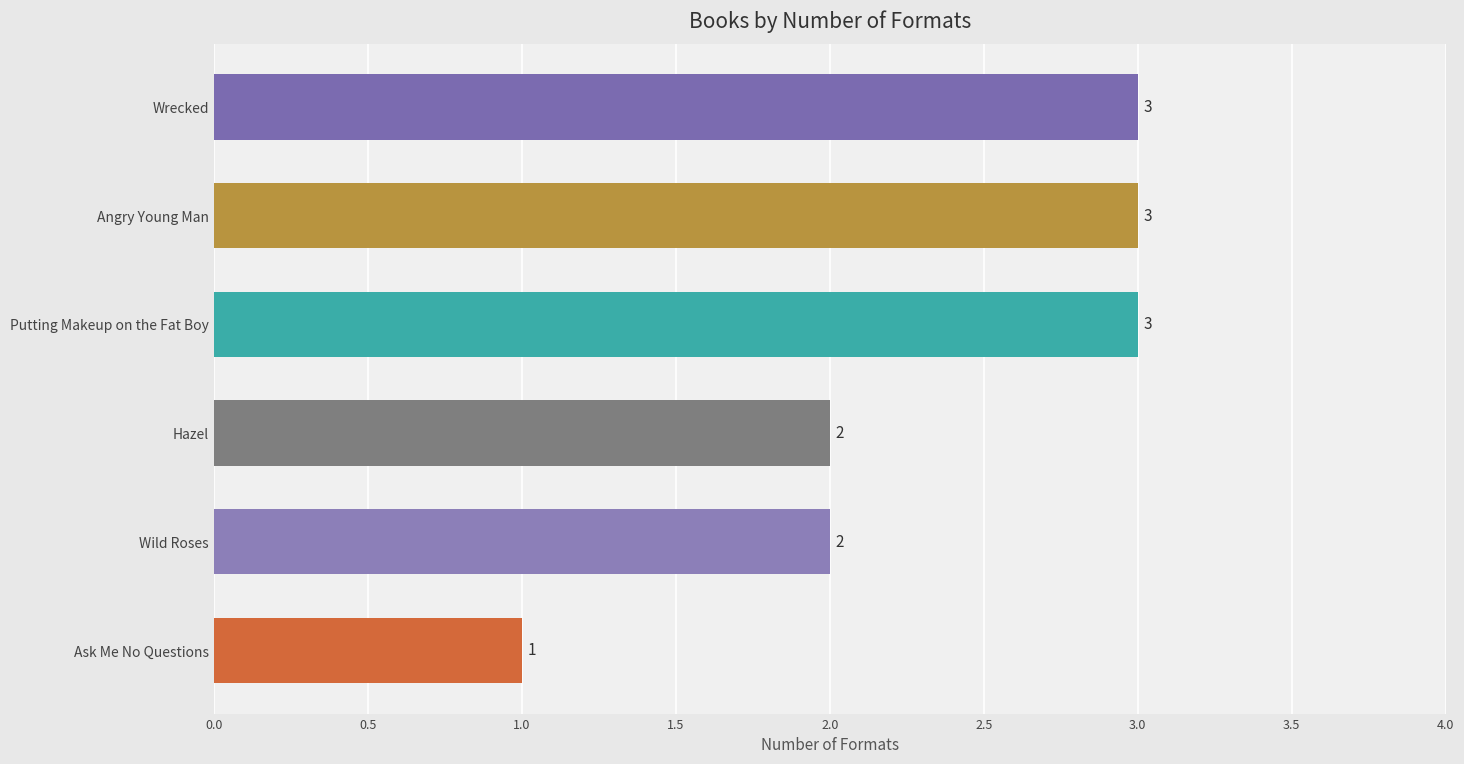

How many values are between 2 and 3?

5